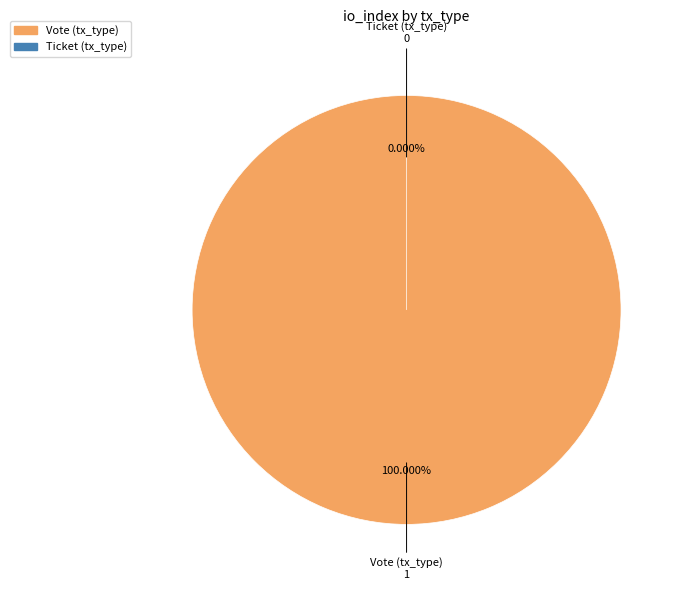

To the nearest percent, what portion does Vote (tx_type) represent?

100%